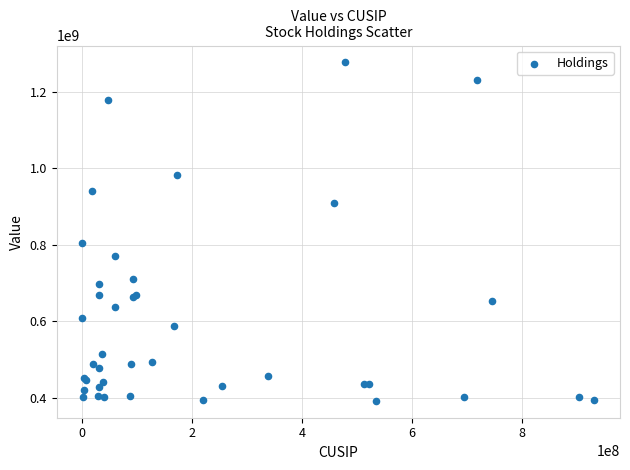

What Y value in the scatter plot is closest to 834368000?

805681000